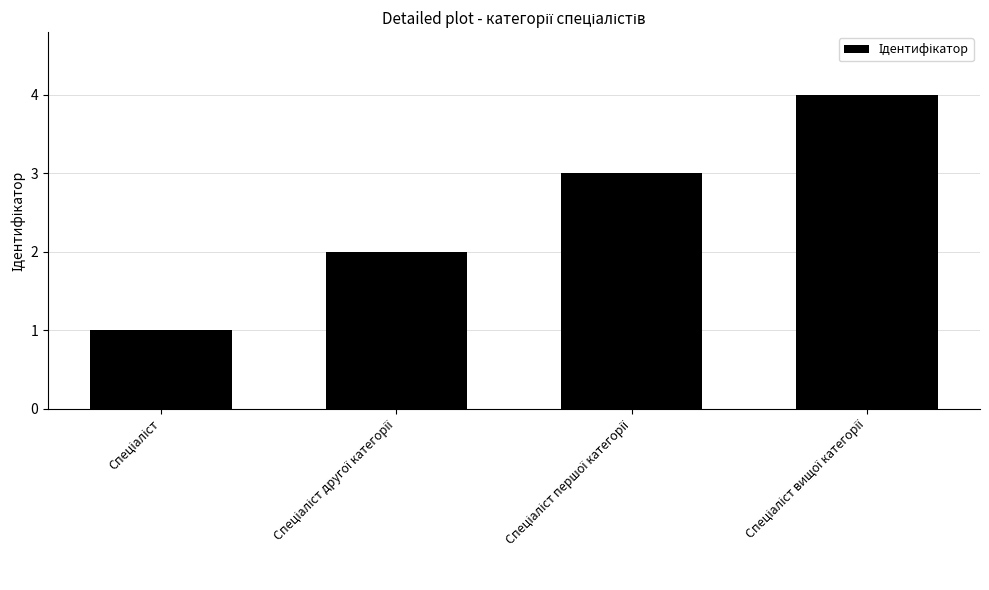

What is the greatest value displayed?

4